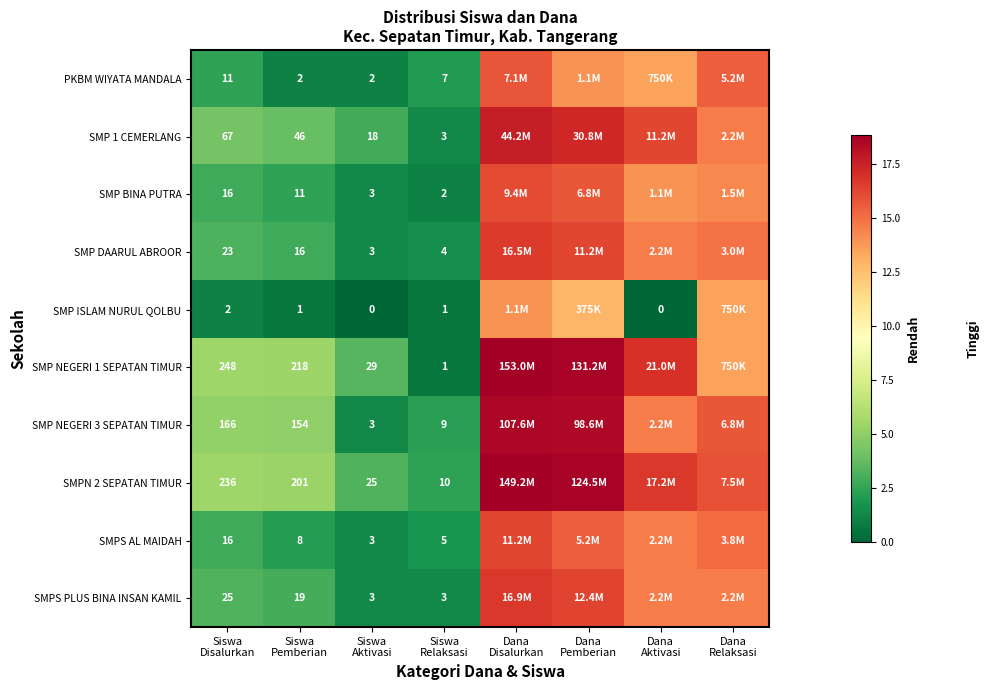

List the series in order of their peak value, highest first.

SMP NEGERI 1 SEPATAN TIMUR, SMPN 2 SEPATAN TIMUR, SMP NEGERI 3 SEPATAN TIMUR, SMP 1 CEMERLANG, SMPS PLUS BINA INSAN KAMIL, SMP DAARUL ABROOR, SMPS AL MAIDAH, SMP BINA PUTRA, PKBM WIYATA MANDALA, SMP ISLAM NURUL QOLBU